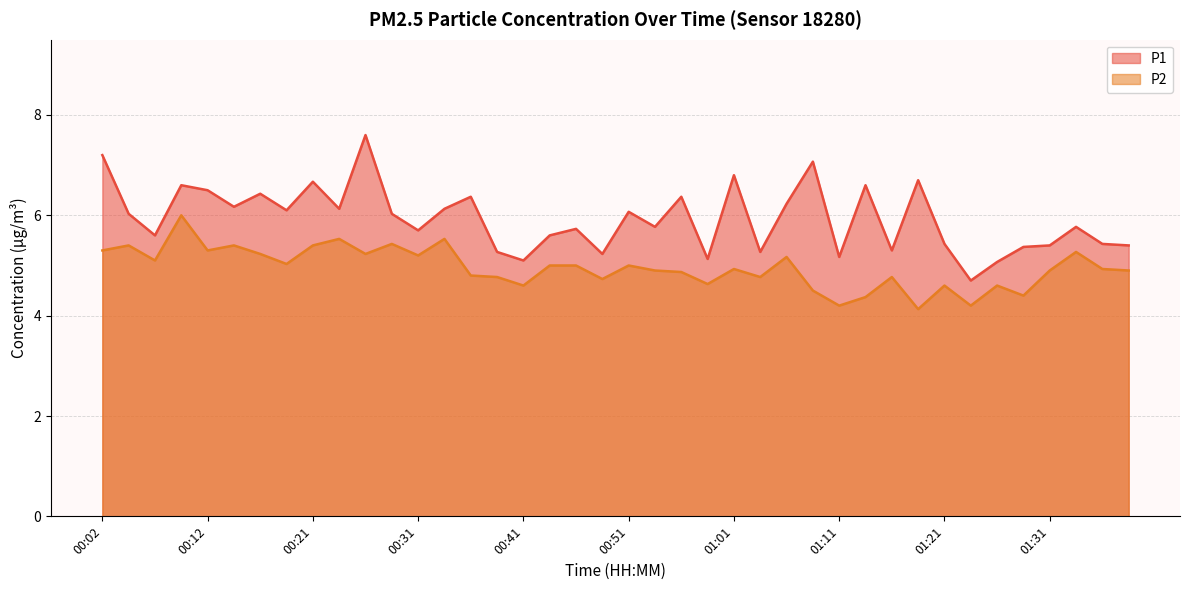

How many interior local valleys does the P2 series have?

13